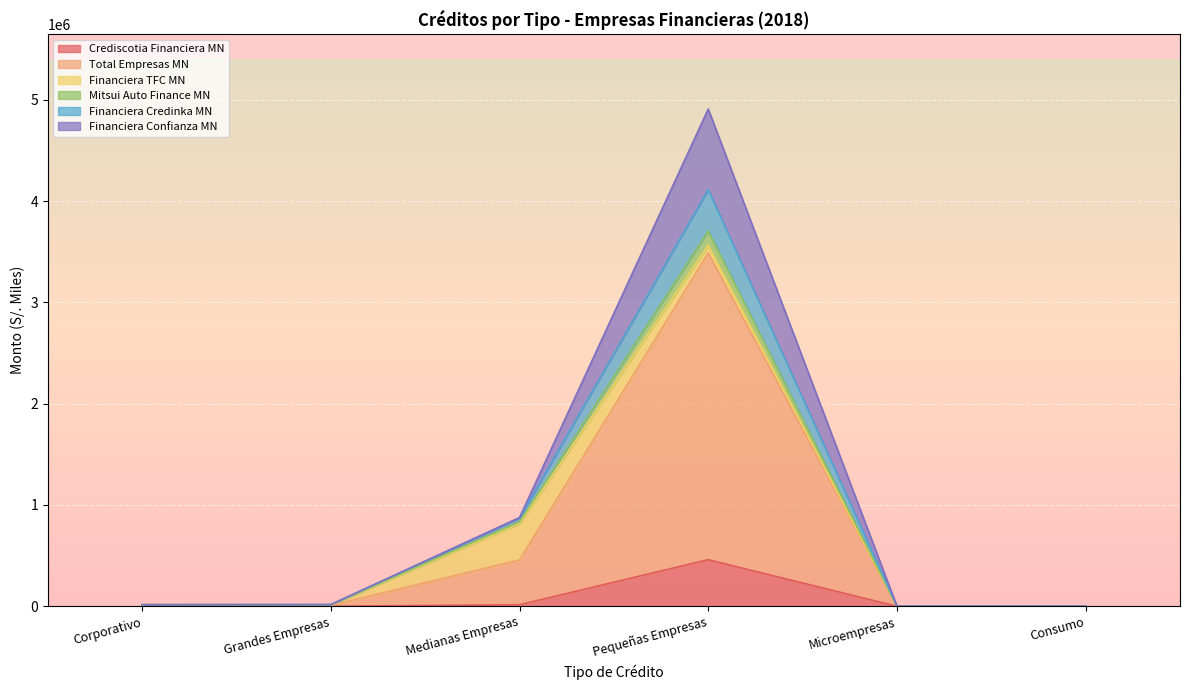

What position from the left is Pequeñas Empresas?

4